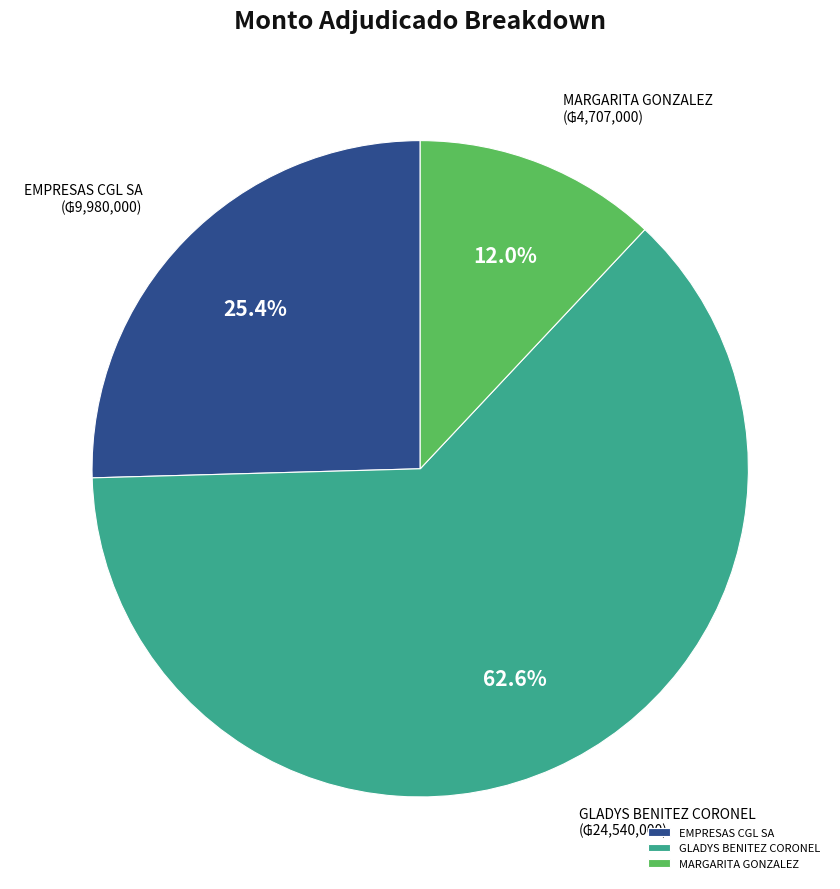

Does any single category account for the majority?

Yes